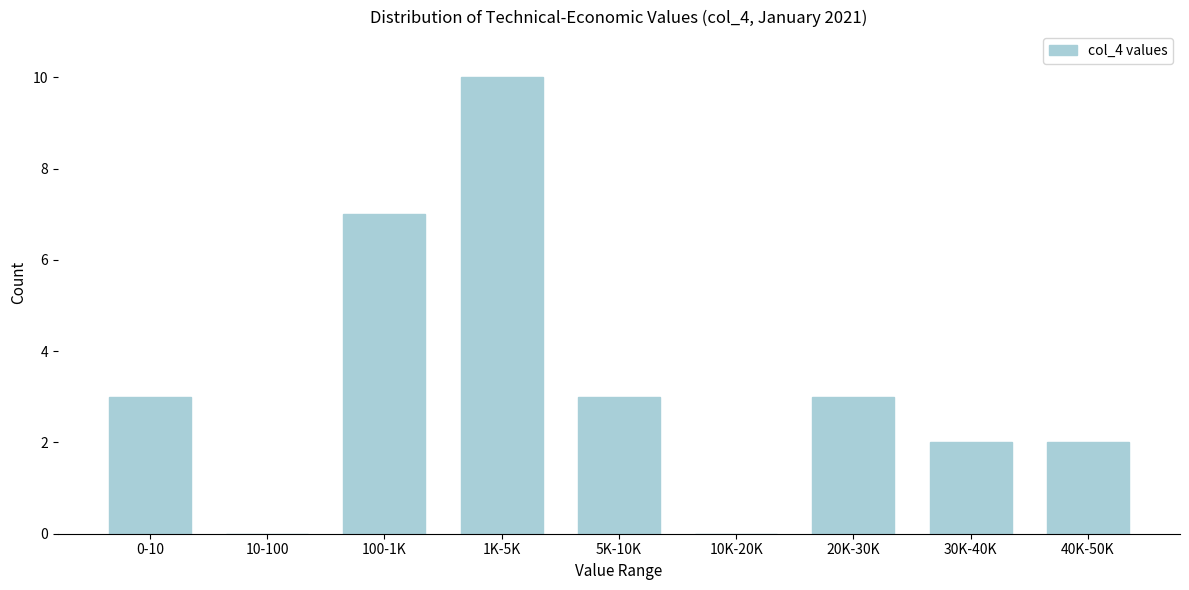

Reading left to right, list all the values displayed in this chart.

0-10=3	10-100=0	100-1K=7	1K-5K=10	5K-10K=3	10K-20K=0	20K-30K=3	30K-40K=2	40K-50K=2